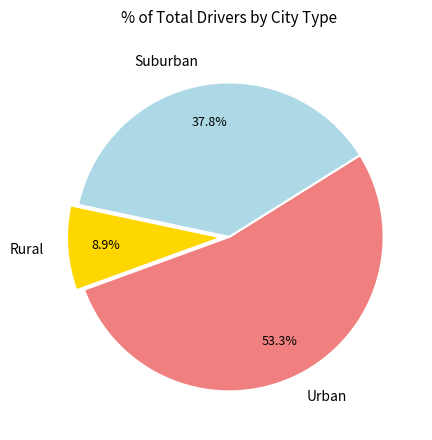

To the nearest percent, what is the difference between the largest and smallest slice percentages?

44%